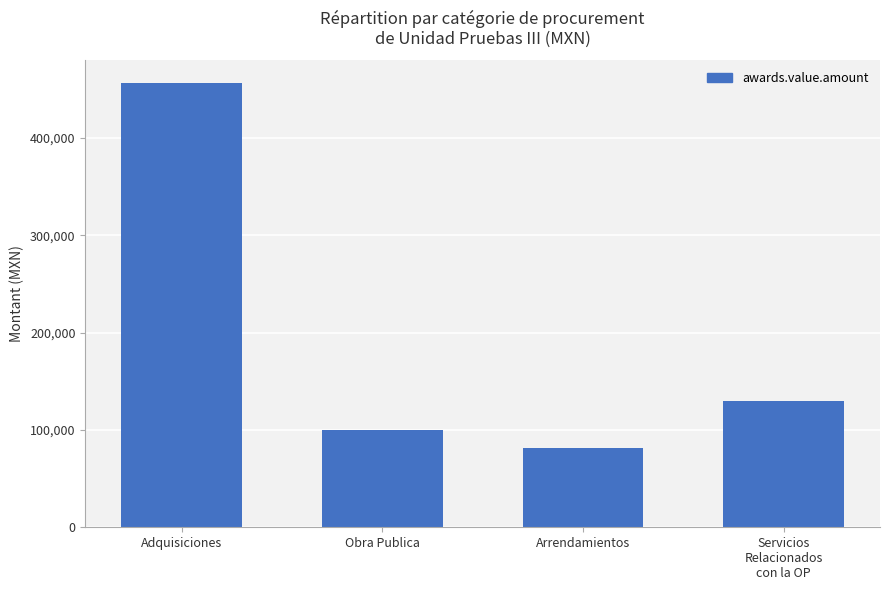

Where does the data first go above 130201?

Adquisiciones